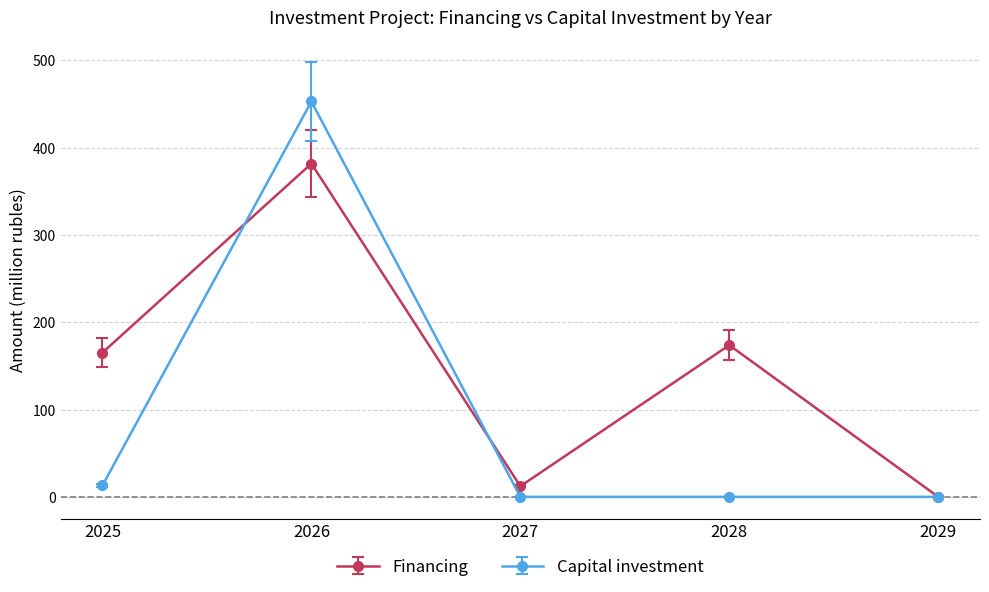

How many interior local valleys does the Financing series have?

1